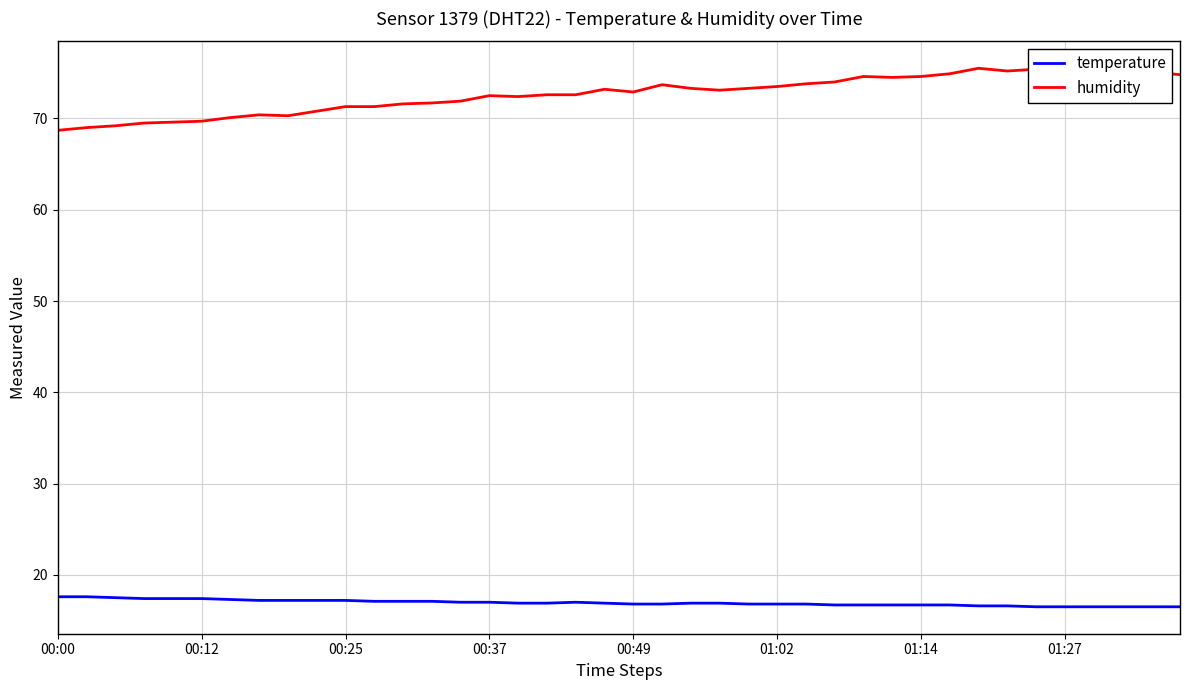

True or false: temperature and humidity intersect in this chart.

False